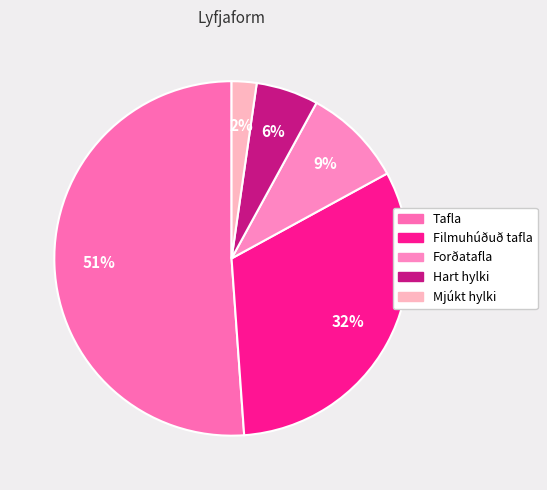

Is Hart hylki the majority of the pie?

No